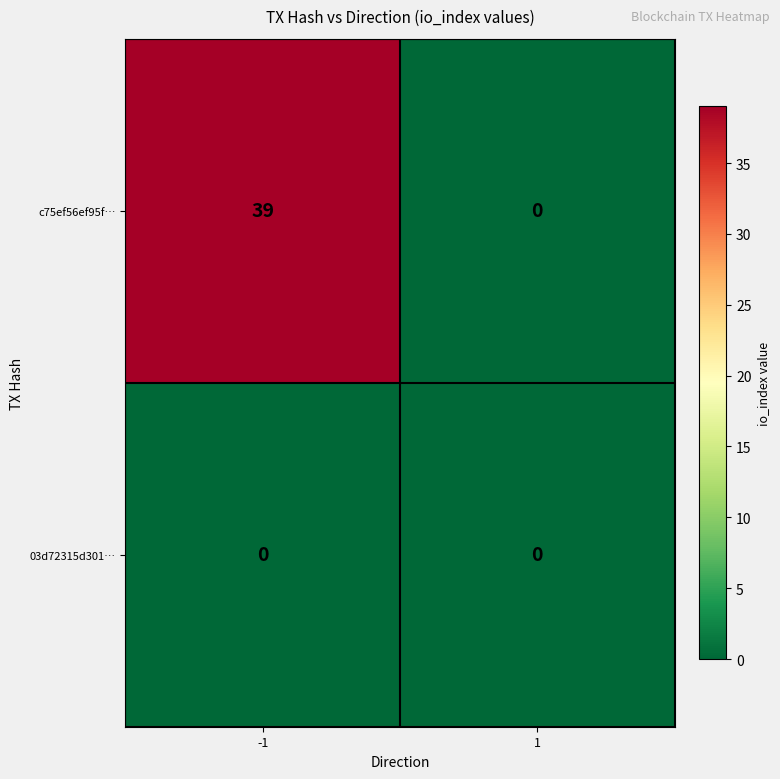

Which series has the largest total across all categories?

c75ef56ef95f…